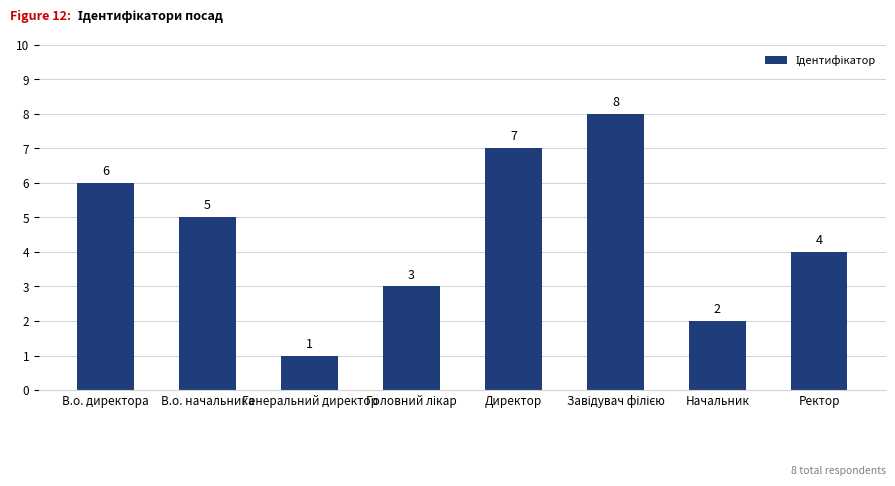

At which label is the value closest to 4?

Ректор